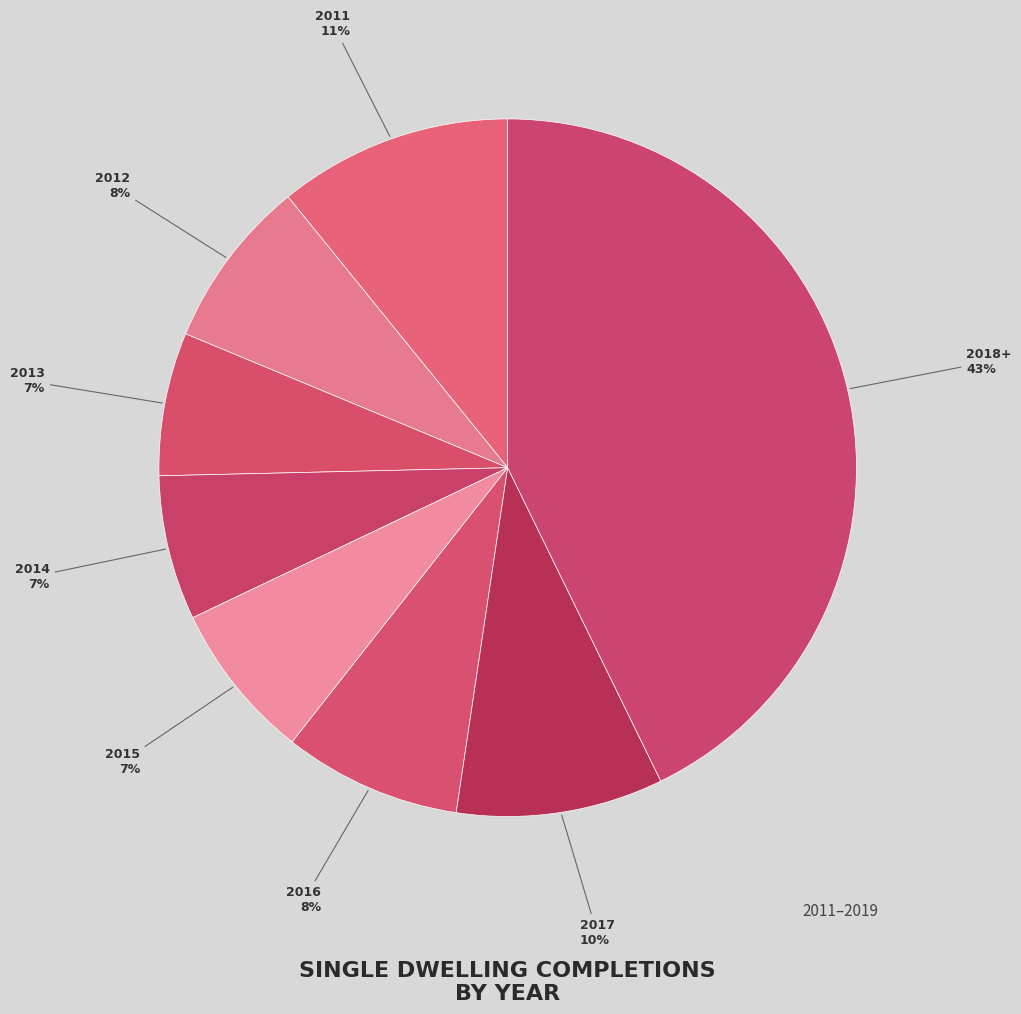

What is the largest slice in the pie chart?

2018+